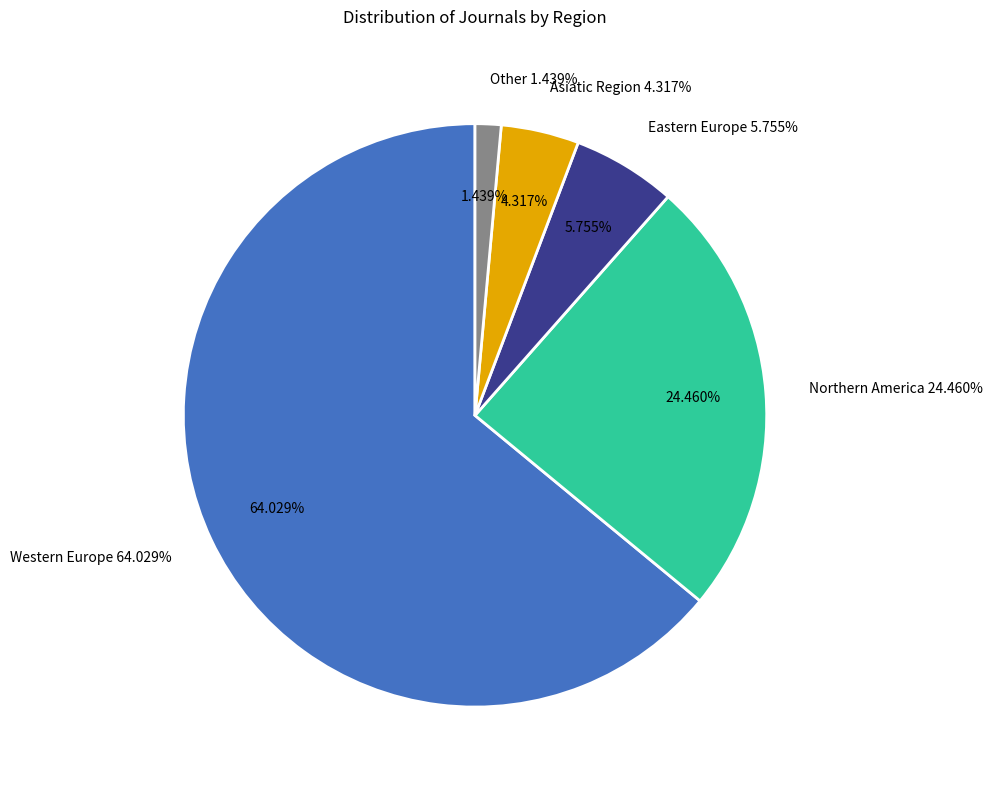

Which category has the biggest portion of the pie?

Western Europe